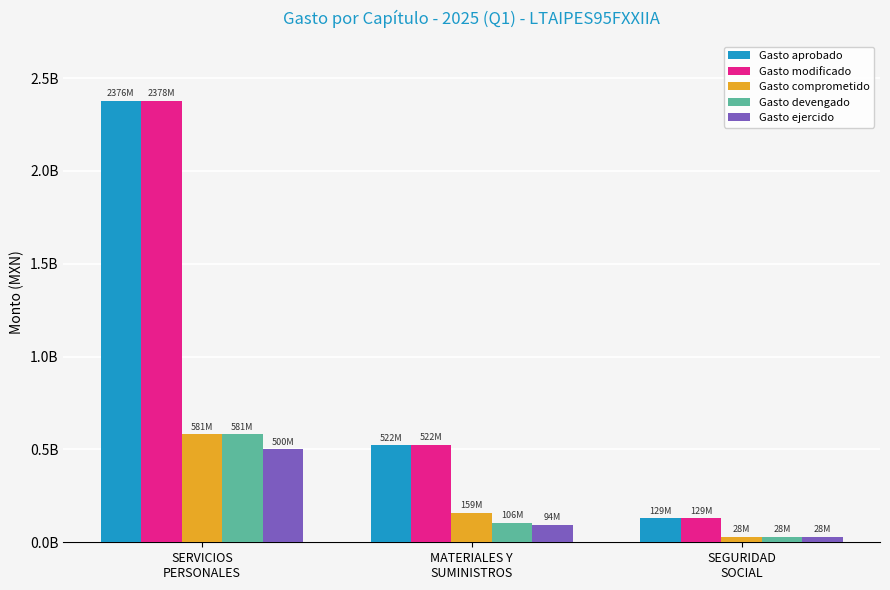

Is the value of Gasto aprobado at SERVICIOS
PERSONALES greater than the value of Gasto devengado at MATERIALES Y
SUMINISTROS?

Yes